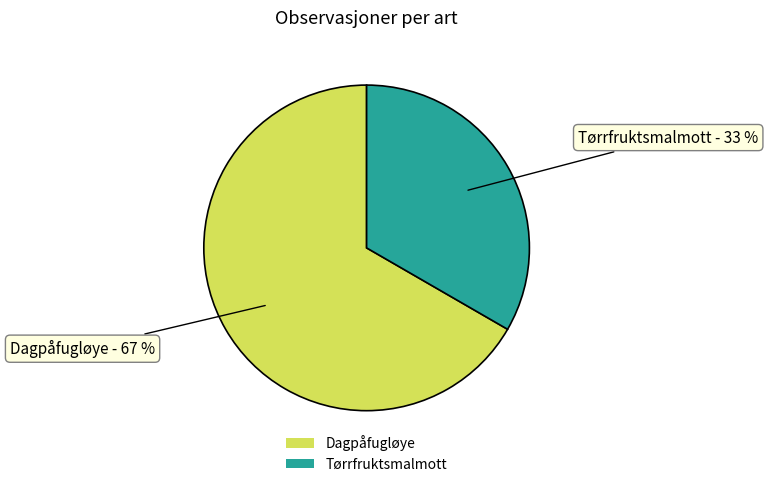

What is the ratio of the value at Dagpåfugløye to the value at Tørrfruktsmalmott?

2.0